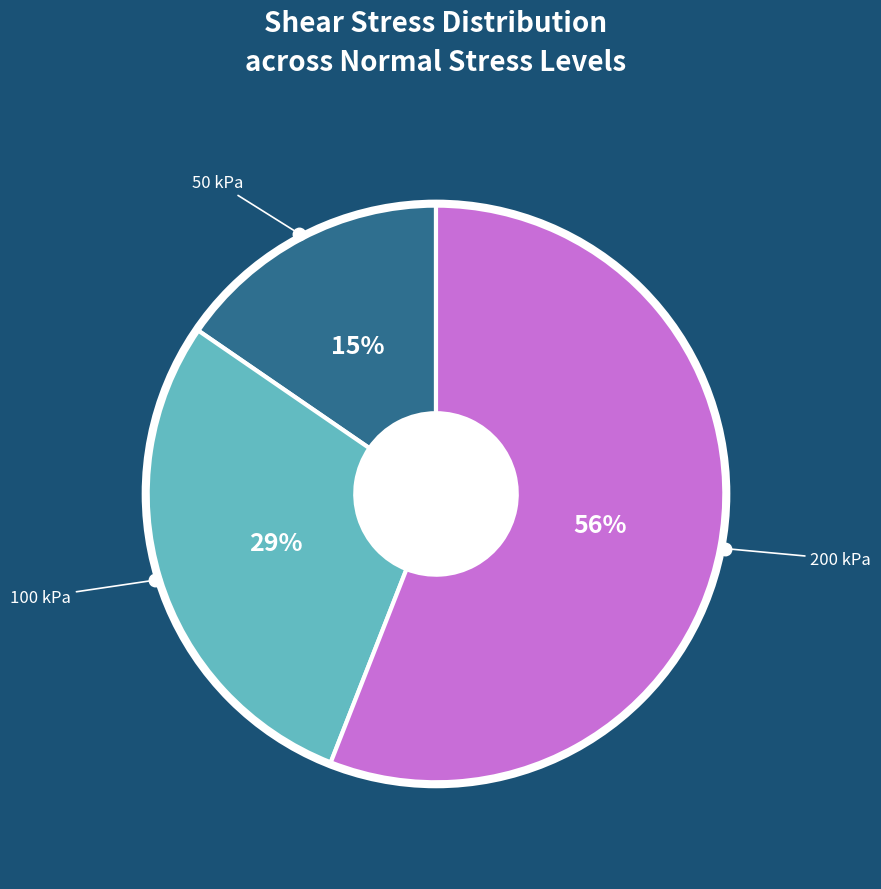

To the nearest percent, what is the difference between the largest and smallest slice percentages?

41%